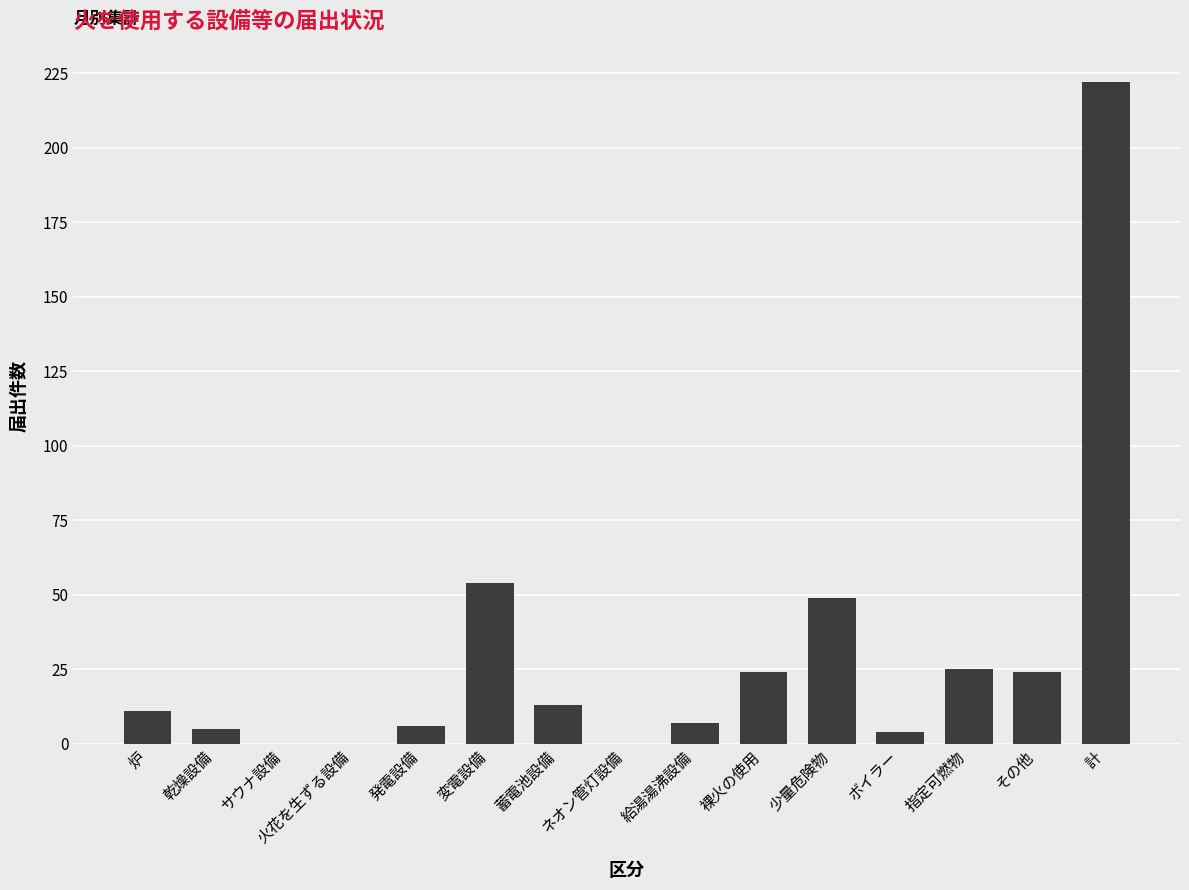

Reading left to right, transcribe all the data shown in this chart.

炉=11	乾燥設備=5	サウナ設備=0	火花を生ずる設備=0	発電設備=6	変電設備=54	蓄電池設備=13	ネオン管灯設備=0	給湯湯沸設備=7	裸火の使用=24	少量危険物=49	ボイラー=4	指定可燃物=25	その他=24	計=222